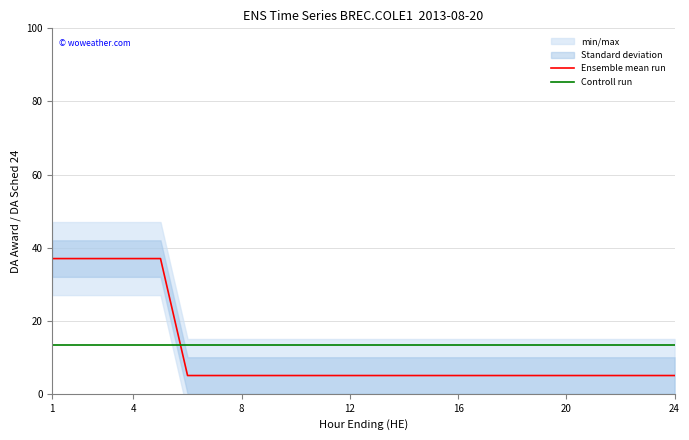

Which series has the largest total across all categories?

Controll run